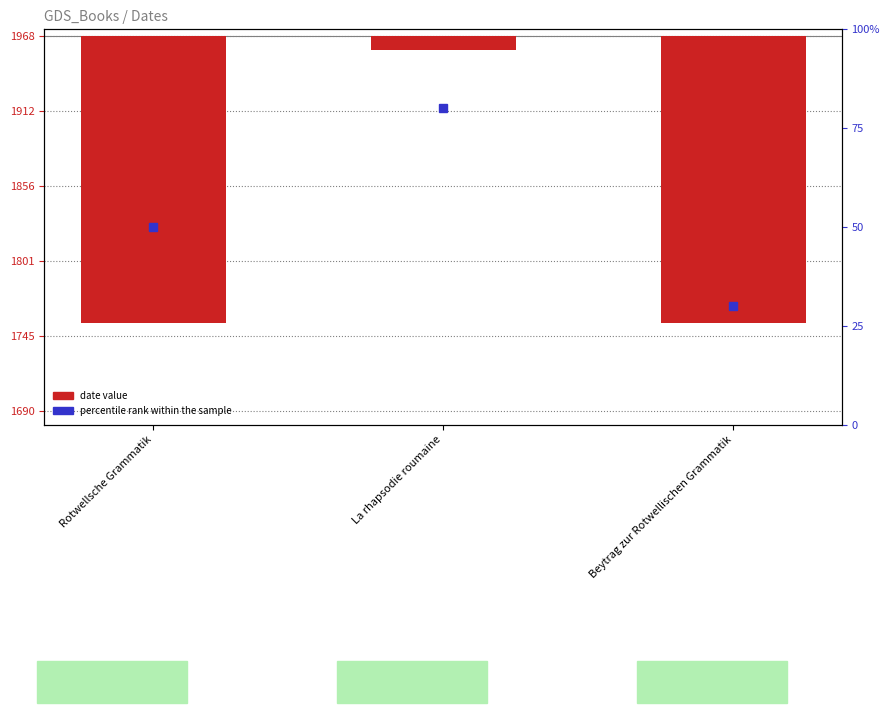

Are the bars grouped side by side (vs. stacked)?

No